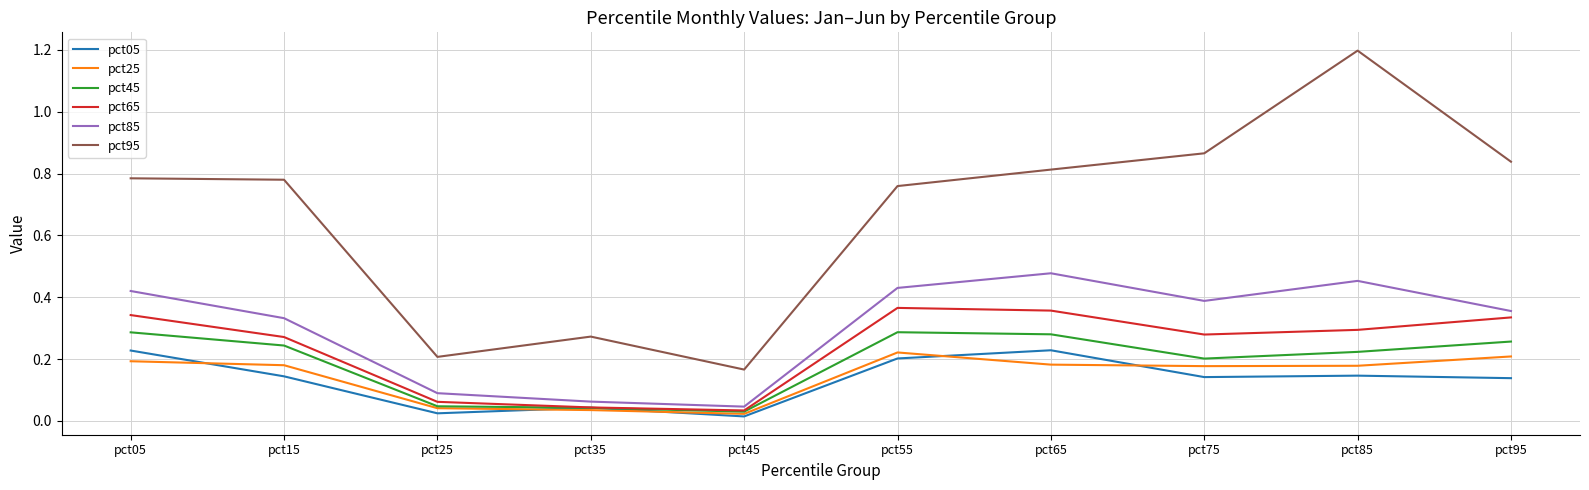

True or false: pct25 and pct95 intersect in this chart.

False